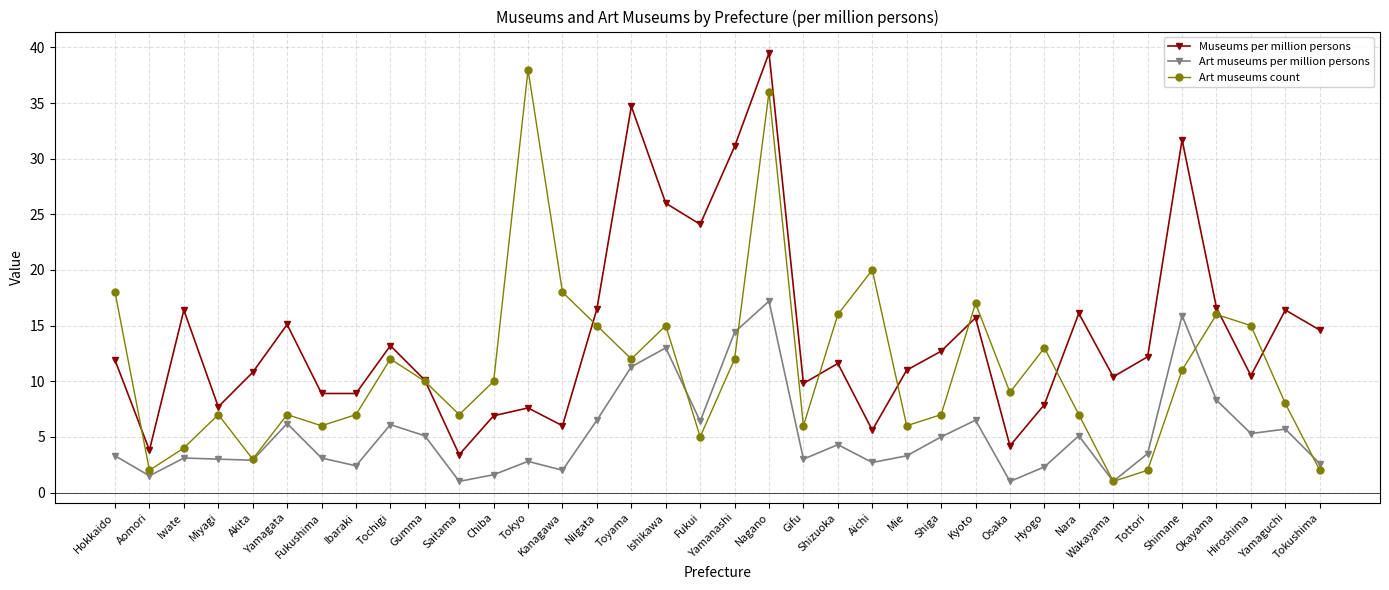

How many lines are shown in the chart?

3